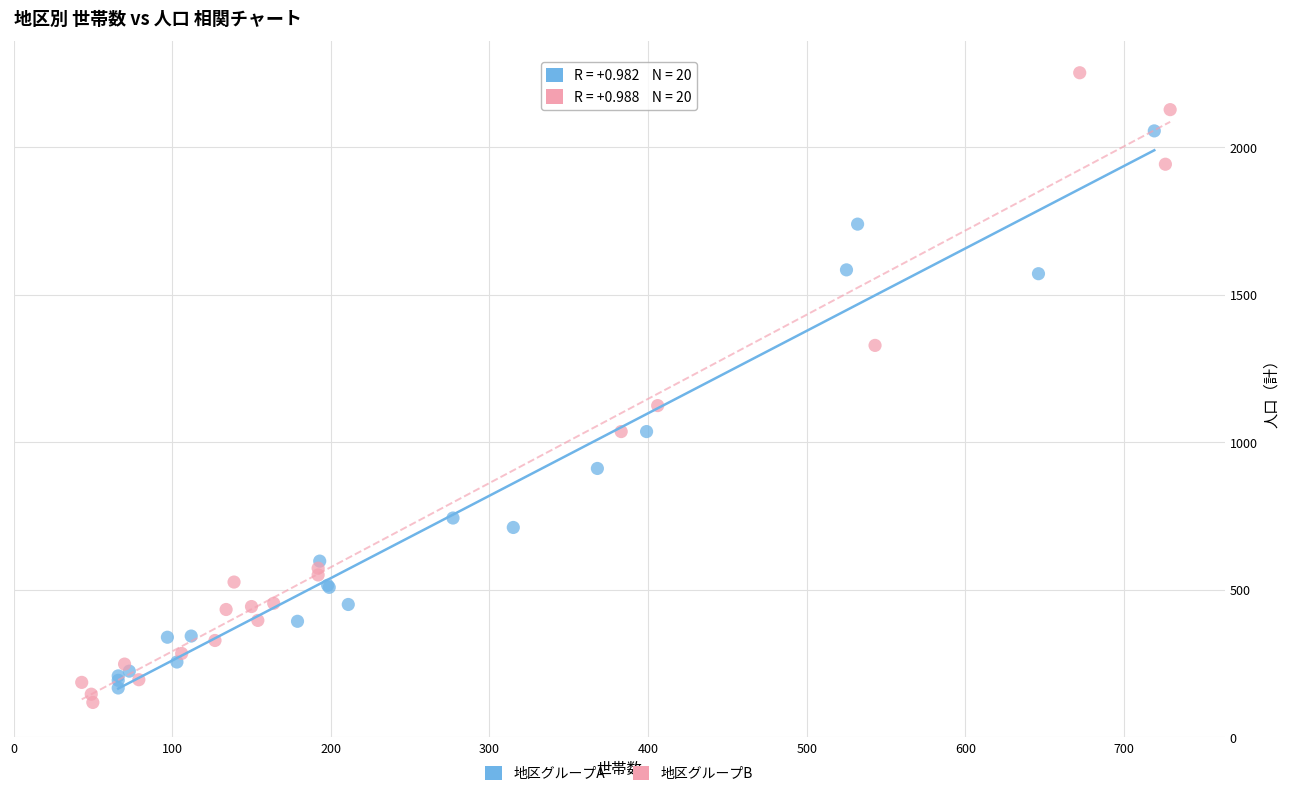

Which series has the widest spread of Y values?

地区グループB